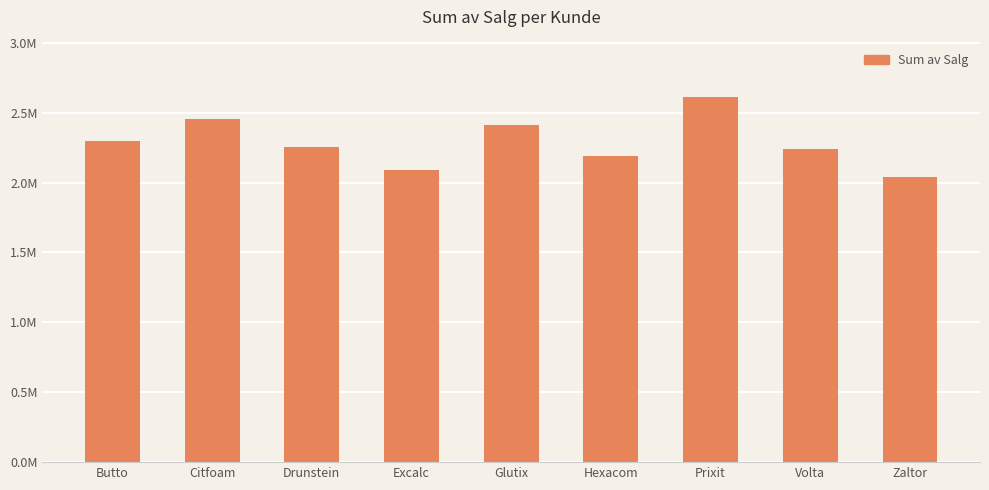

List the labels in order of value, largest first.

Prixit, Citfoam, Glutix, Butto, Drunstein, Volta, Hexacom, Excalc, Zaltor